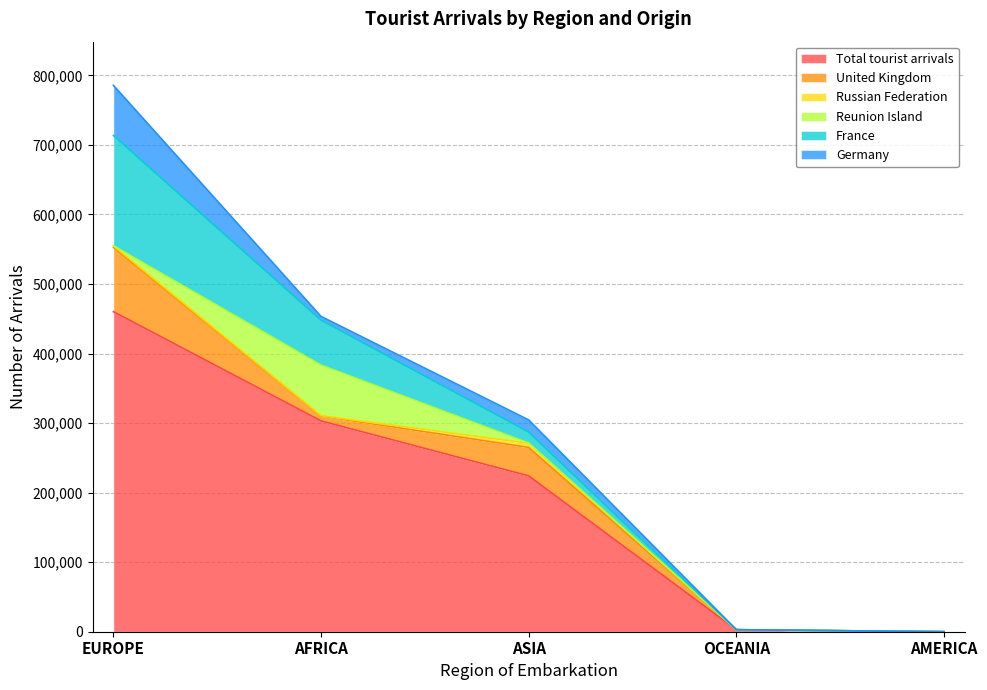

Which series has the widest spread of values?

Total tourist arrivals